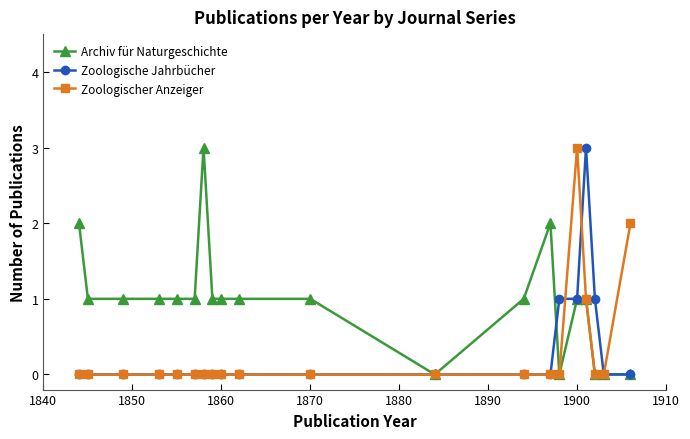

Which series has the largest total across all categories?

Archiv für Naturgeschichte